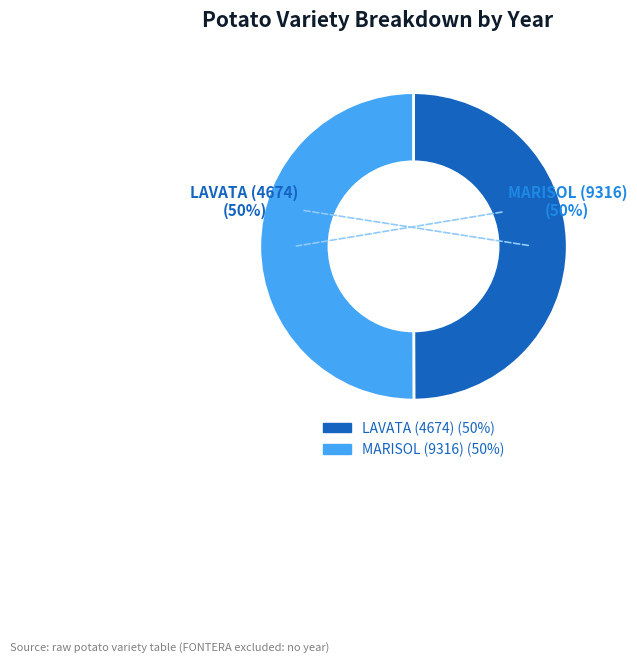

Do LAVATA (4674) and MARISOL (9316) together represent more than half of the pie?

Yes